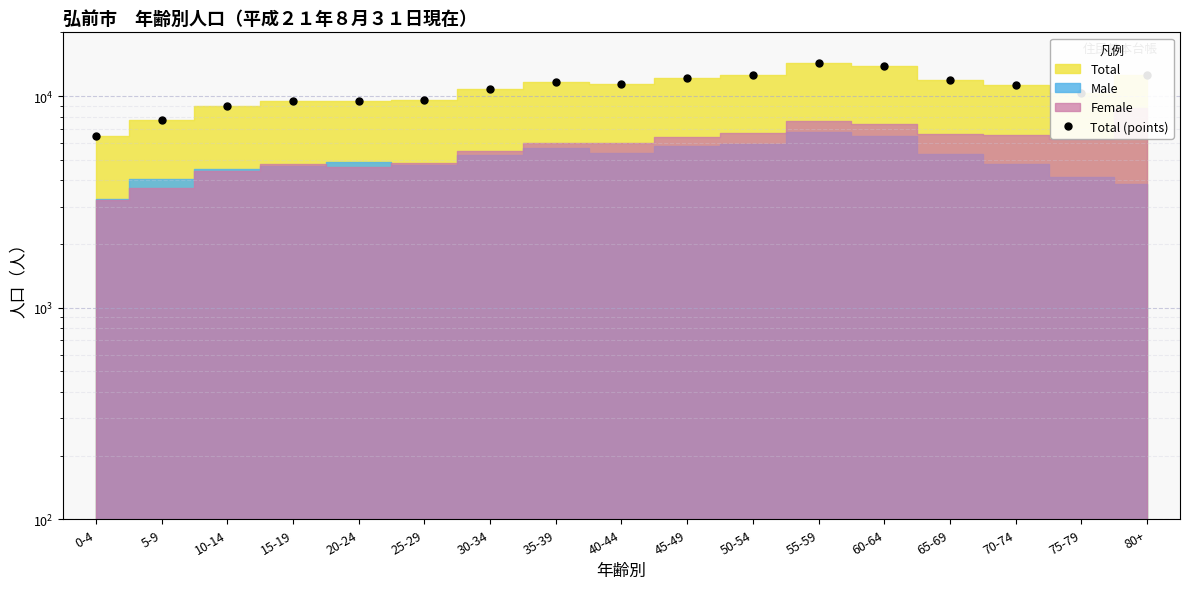

At which label does the data first exceed 11289?

35-39